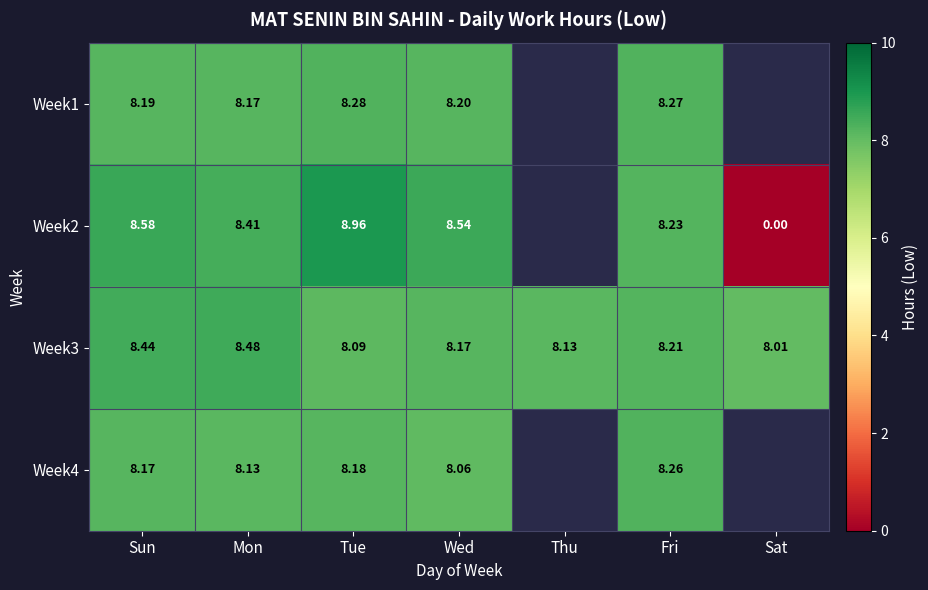

Is the value of Week4 at Tue greater than the value of Week2 at Sat?

Yes